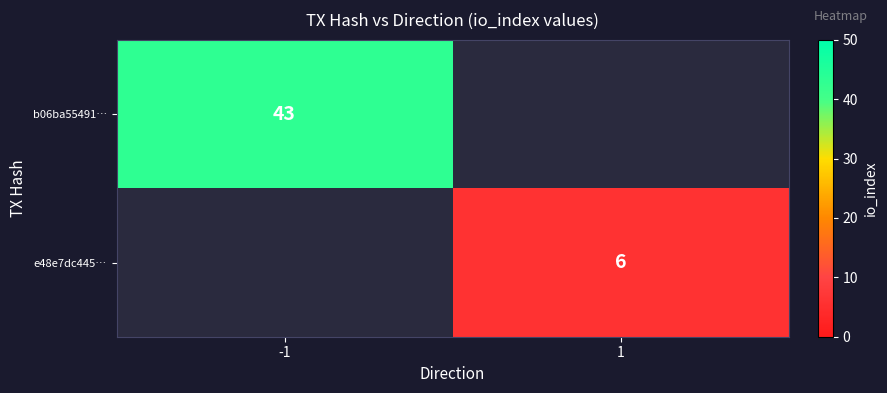

What is the minimum value shown in the chart?

6.0